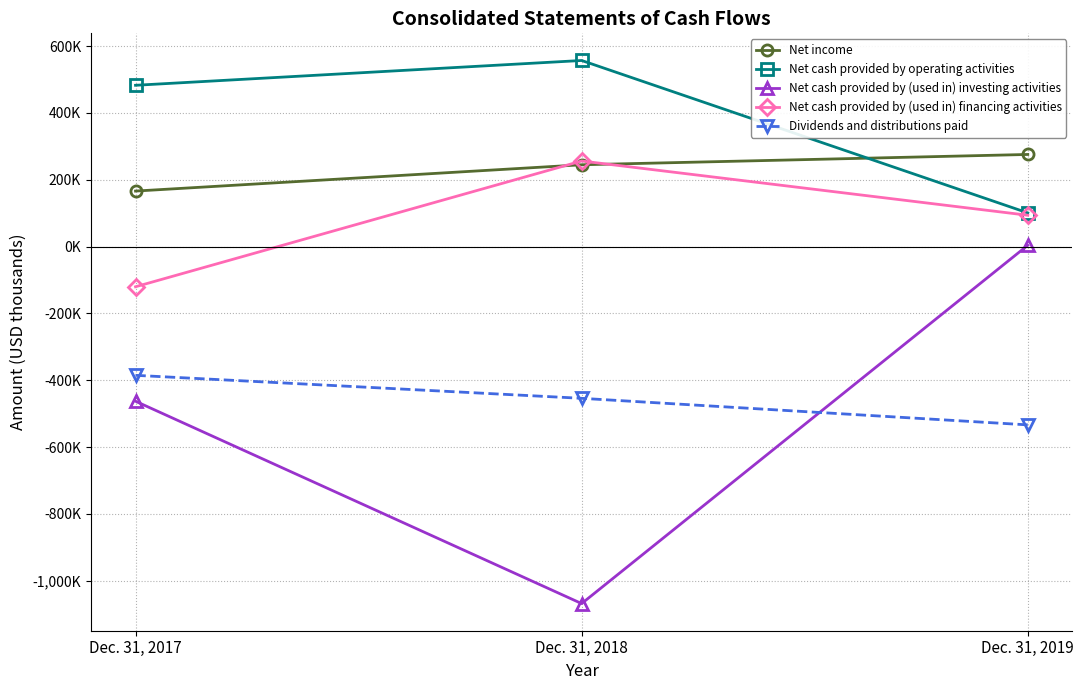

Where is Net income nearest to the value 220777?

Dec. 31, 2018